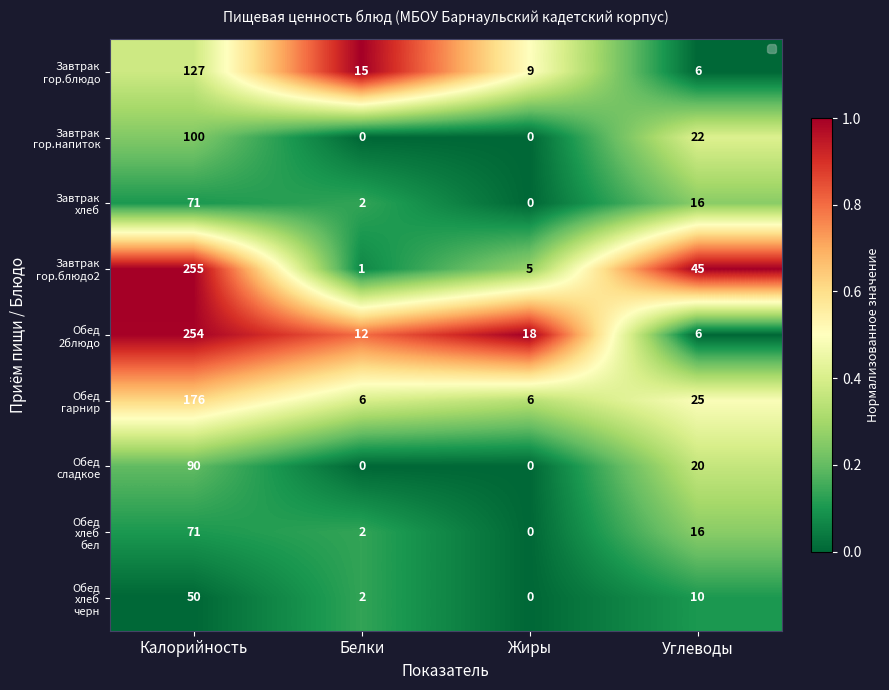

At which category does the chart reach its peak across all series?

Калорийность